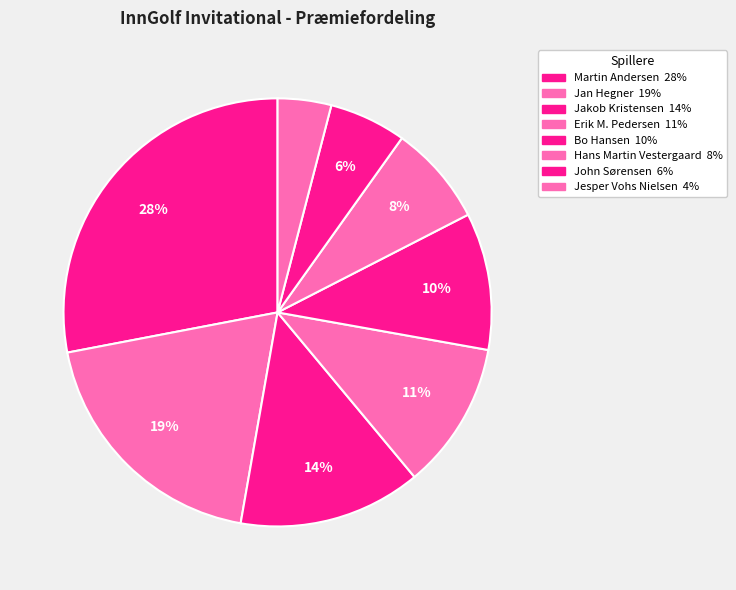

To the nearest percent, what percentage of the pie is Erik M. Pedersen?

11%